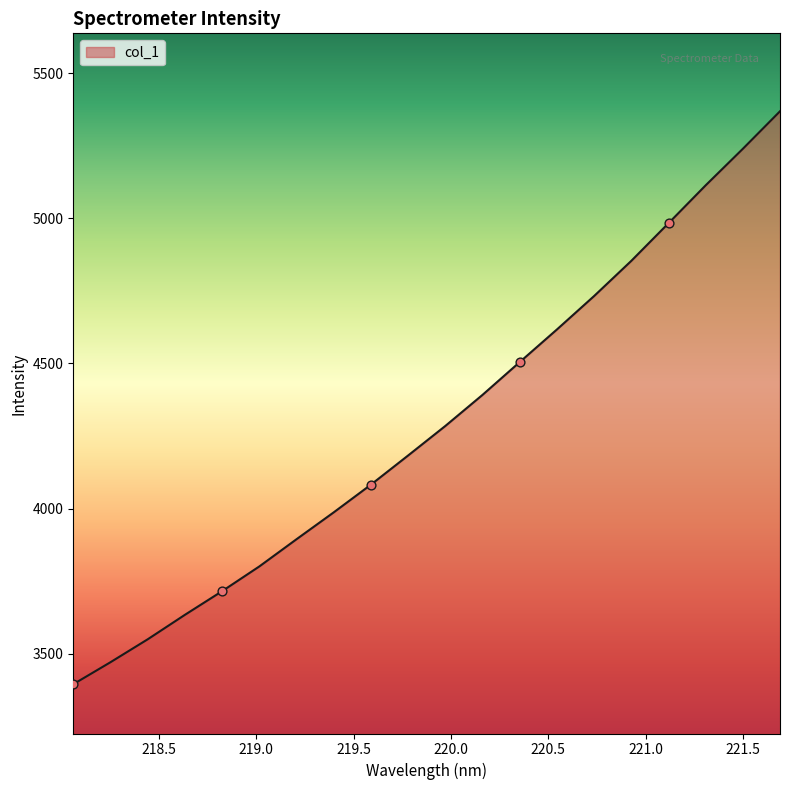

What is the difference between the maximum and minimum values?

1973.6